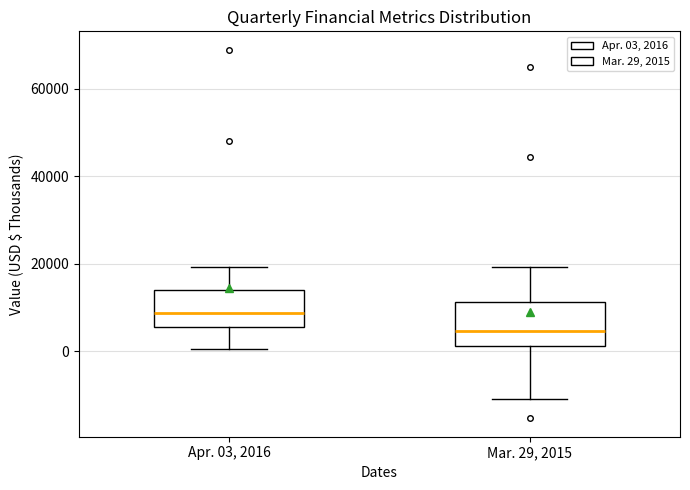

Reading left to right, read every box against the y-axis: the position of its median line, the range the box covers, and the ends of its whiskers. The values are not printed on the chart, so give them approximately, as read against the axis.

Apr. 03, 2016: median 8000, box 6000 to 14000, whiskers 0 to 20000
Mar. 29, 2015: median 4000, box 2000 to 12000, whiskers -10000 to 20000